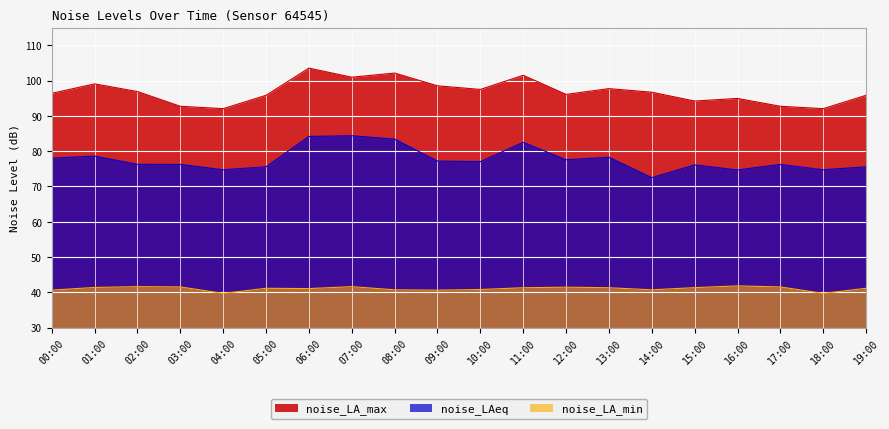

At which category is the sum across all series the highest?

06:00